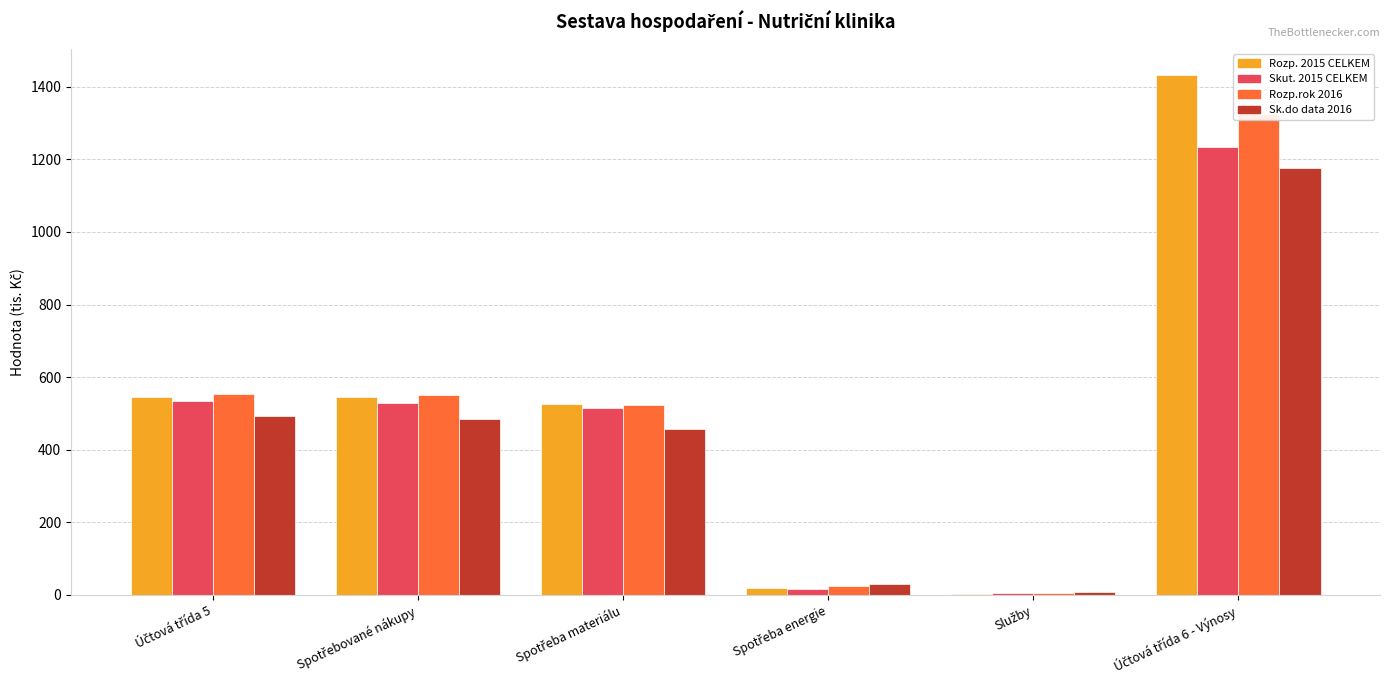

What position from the left is Účtová třída 6 - Výnosy?

6